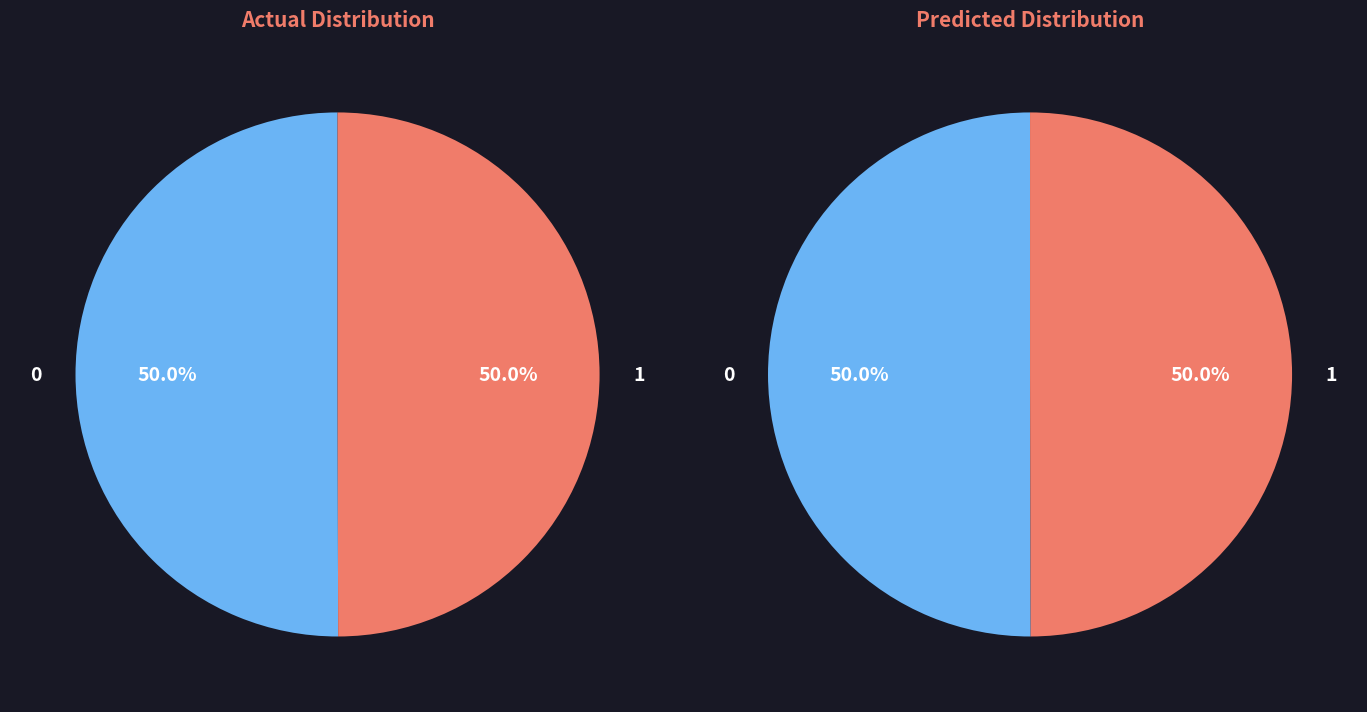

How many segments does this pie chart have?

2